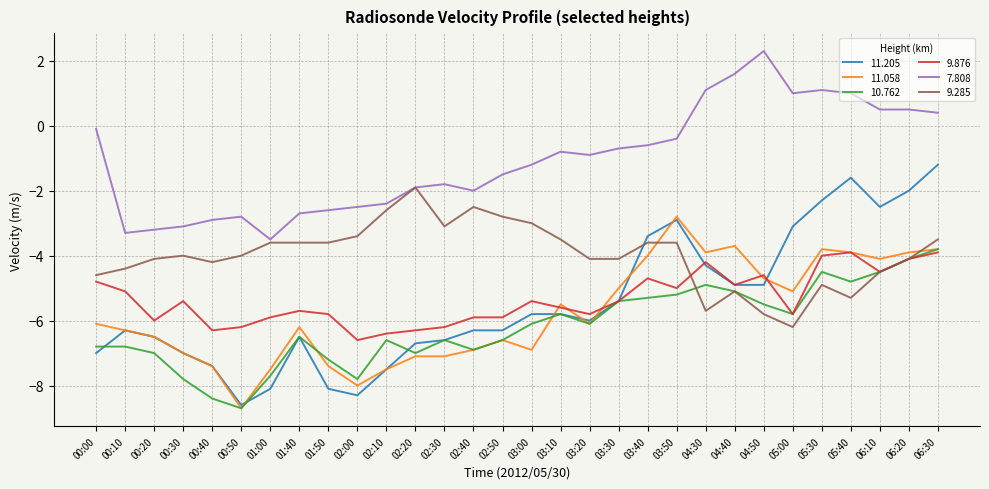

True or false: 11.205 has more than 1 points higher than both neighbors.

True